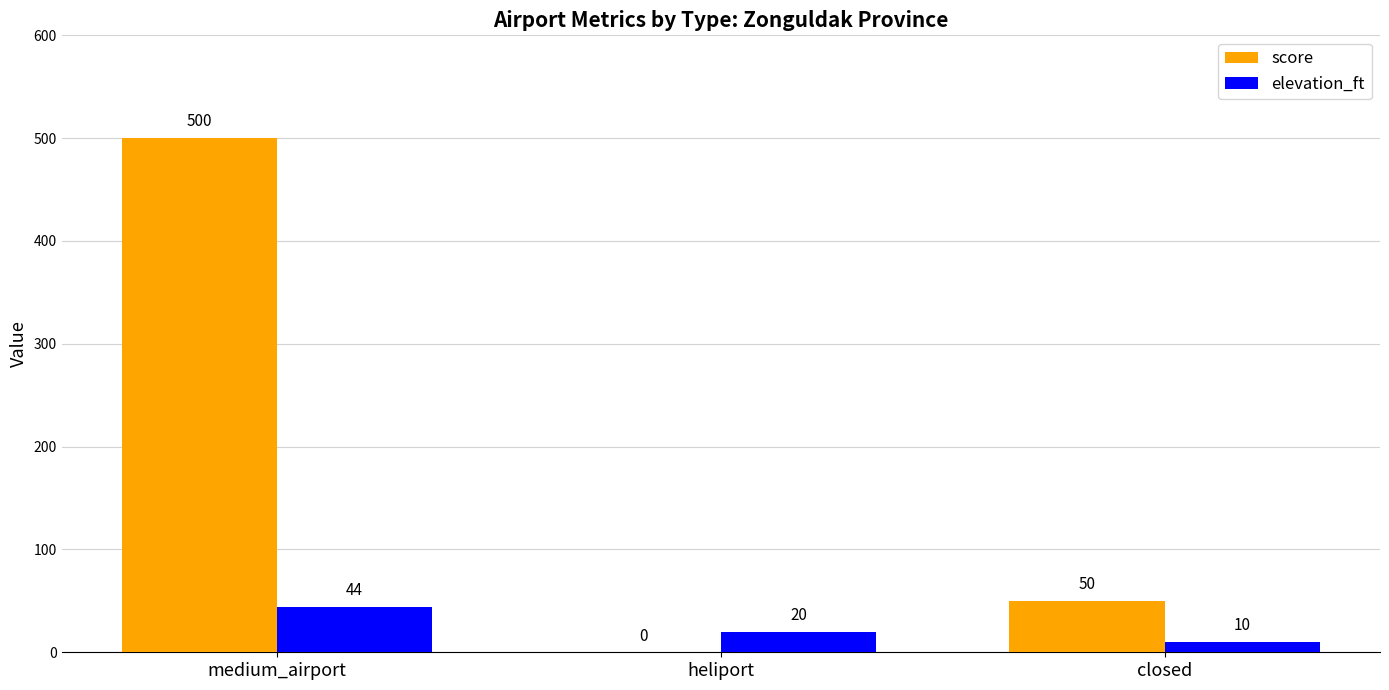

What is the sum of the score values at medium_airport and closed?

550